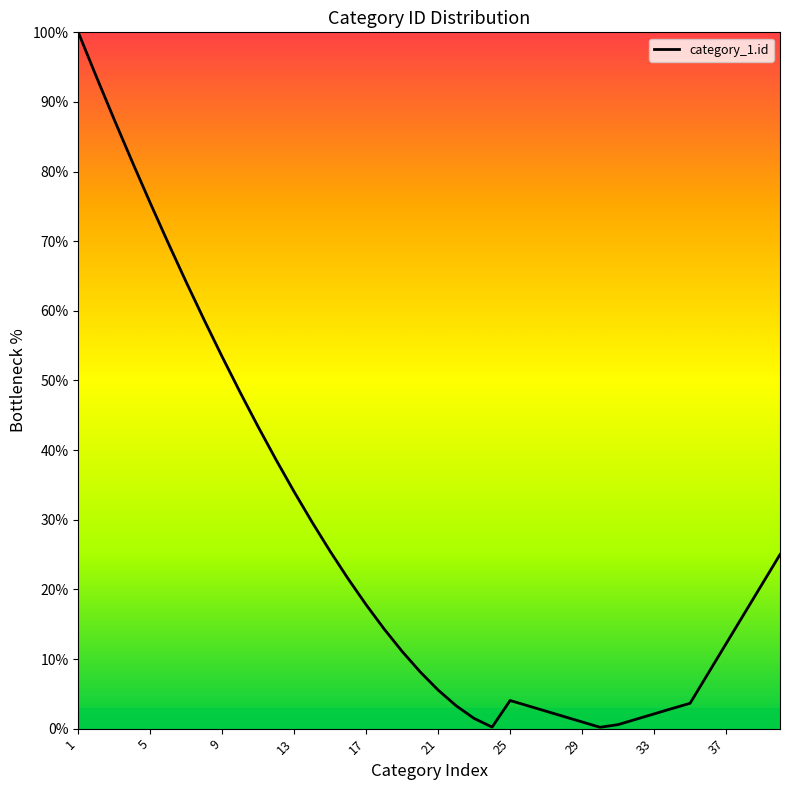

What is the difference between the maximum and minimum values?

99.8